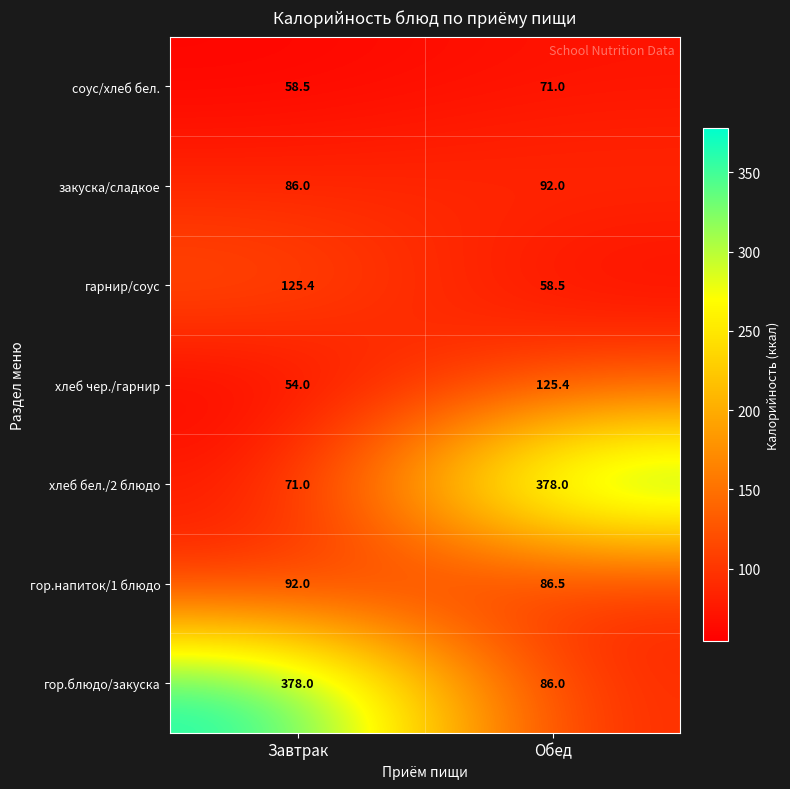

At which category is the sum across all series the highest?

Обед